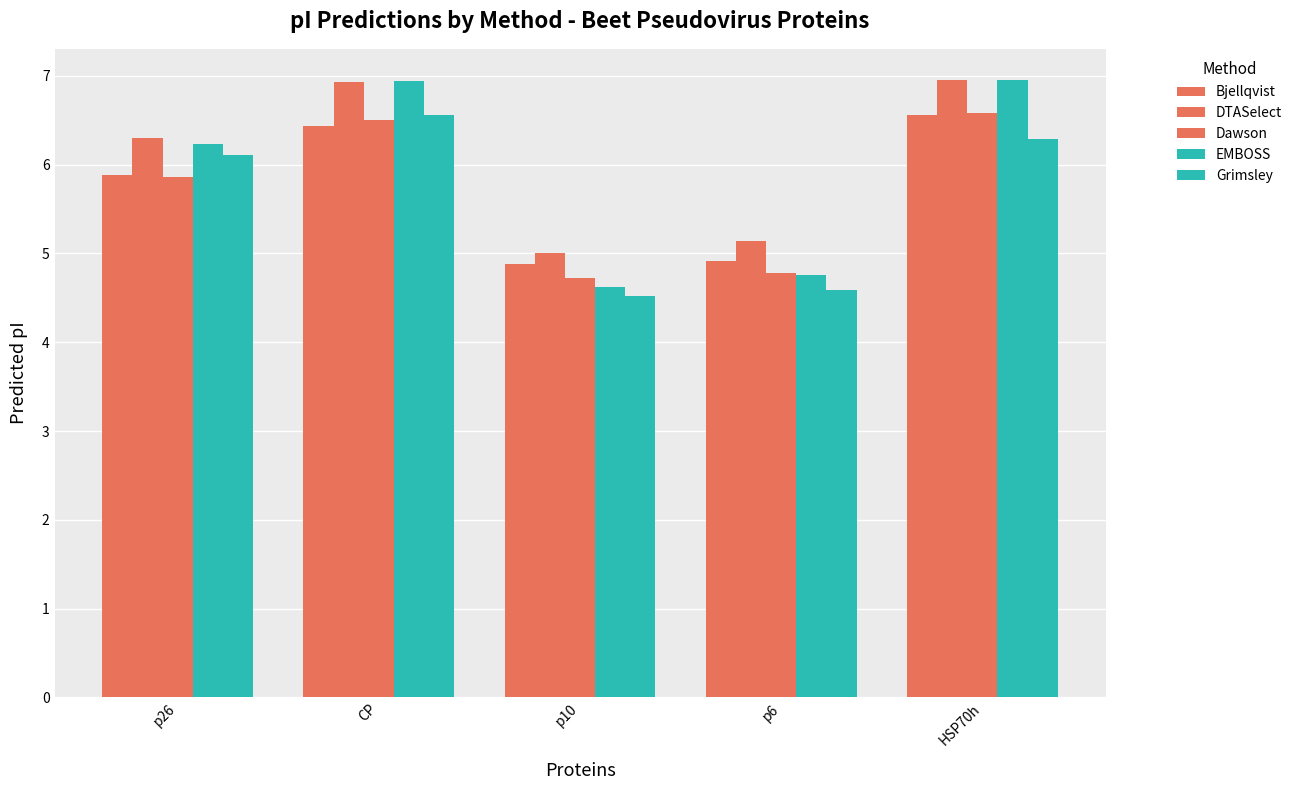

Is it true that Bjellqvist equals 9.6 at CP?

False